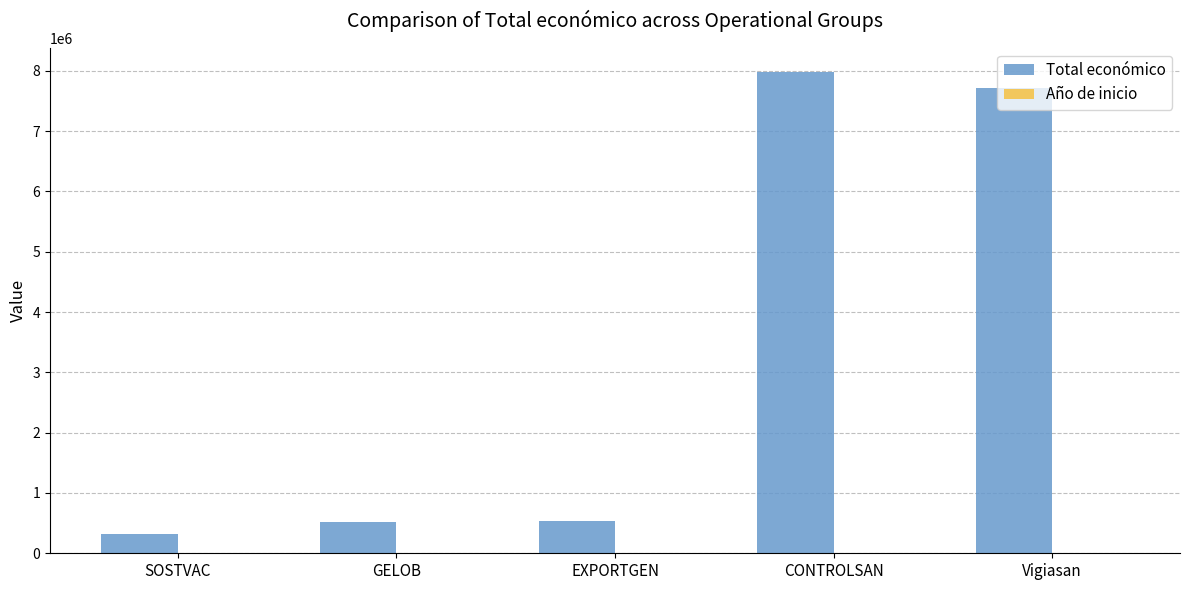

The value of Total económico at EXPORTGEN is 543404. True or false?

True